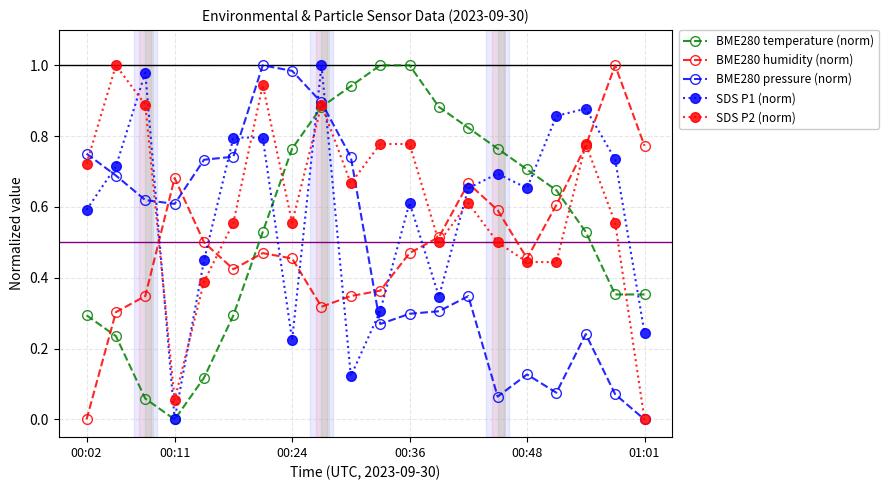

True or false: SDS P2 (norm) has more than 2 points higher than both neighbors.

True